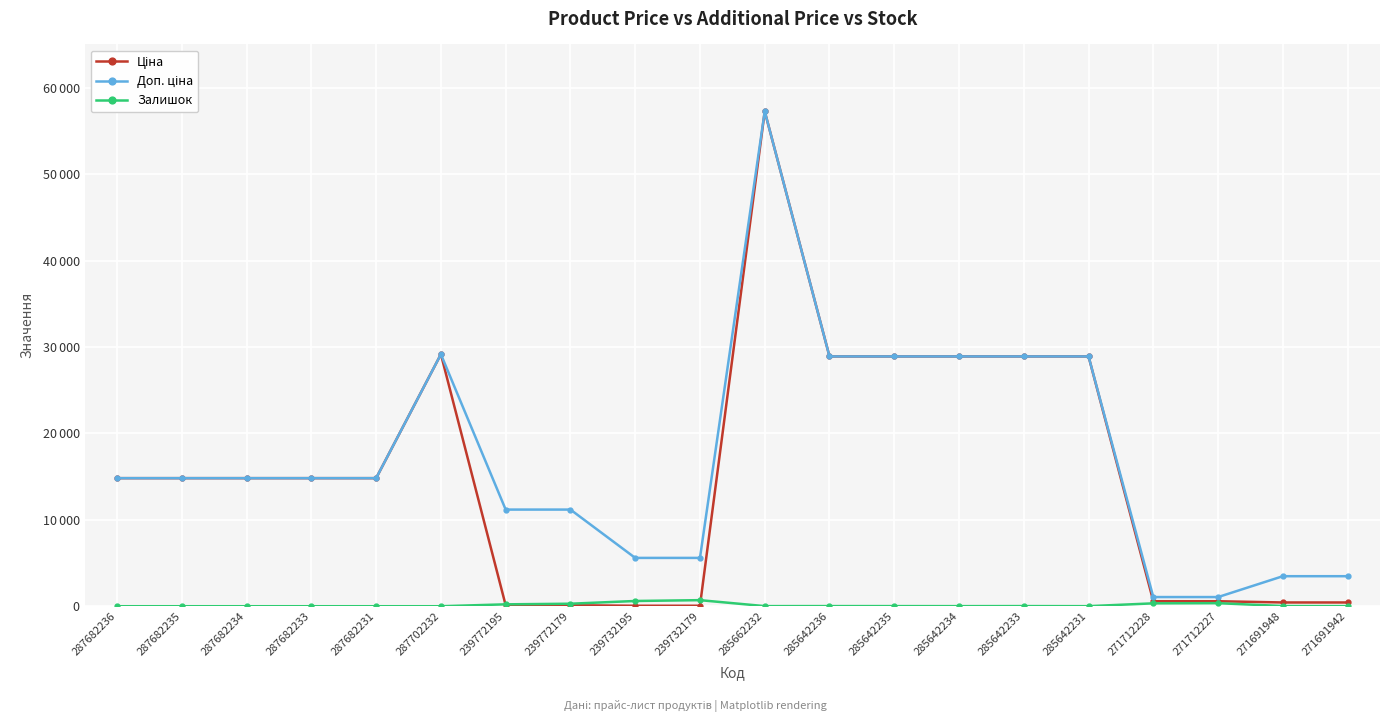

What is the difference between the Доп. ціна values at 239732179 and 239772179?

5591.0